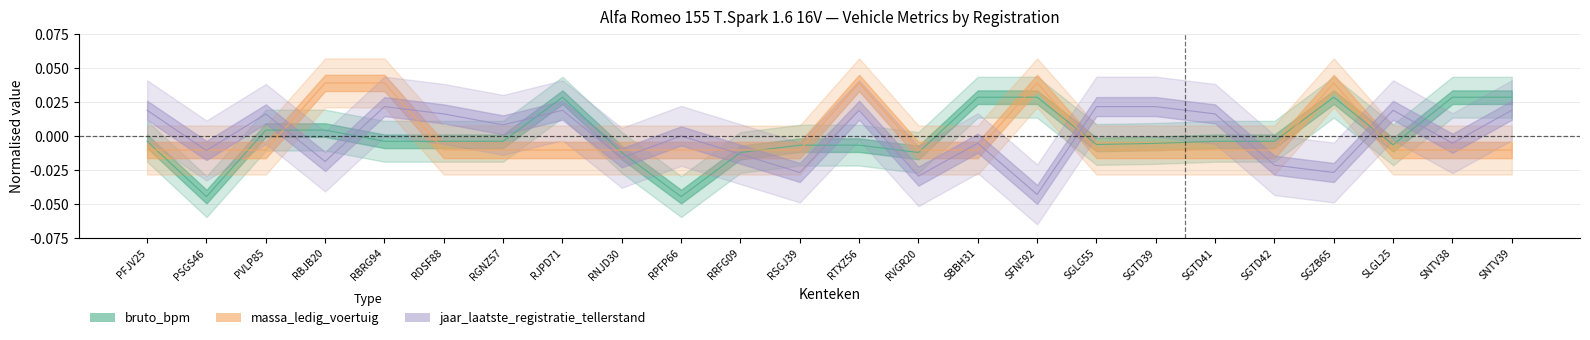

How many interior local peaks does the massa_ledig_voertuig series have?

3